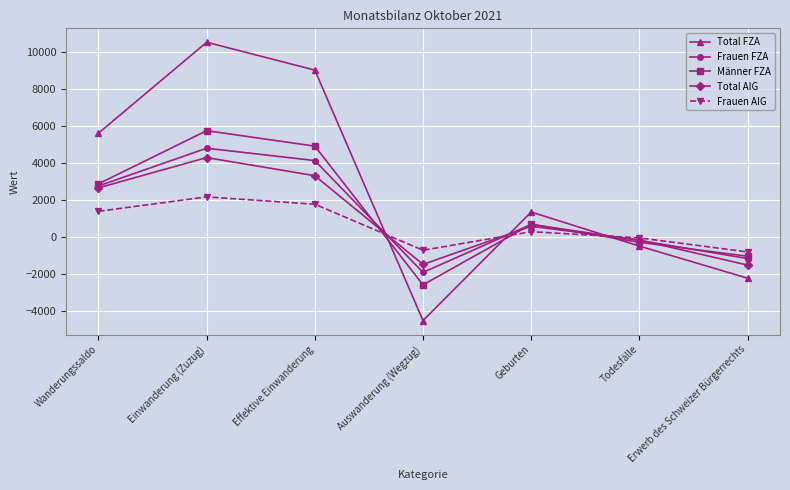

After their last crossing, which series has the higher values: Total FZA or Frauen FZA?

Frauen FZA